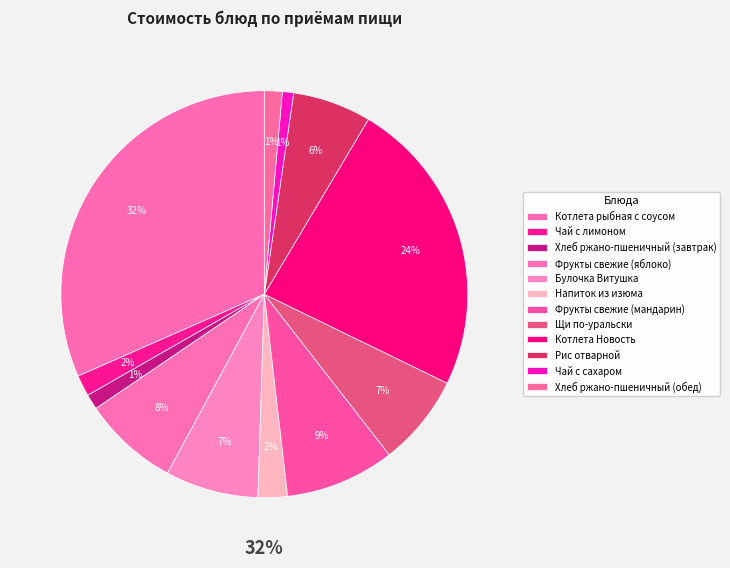

Does any single category account for the majority?

No